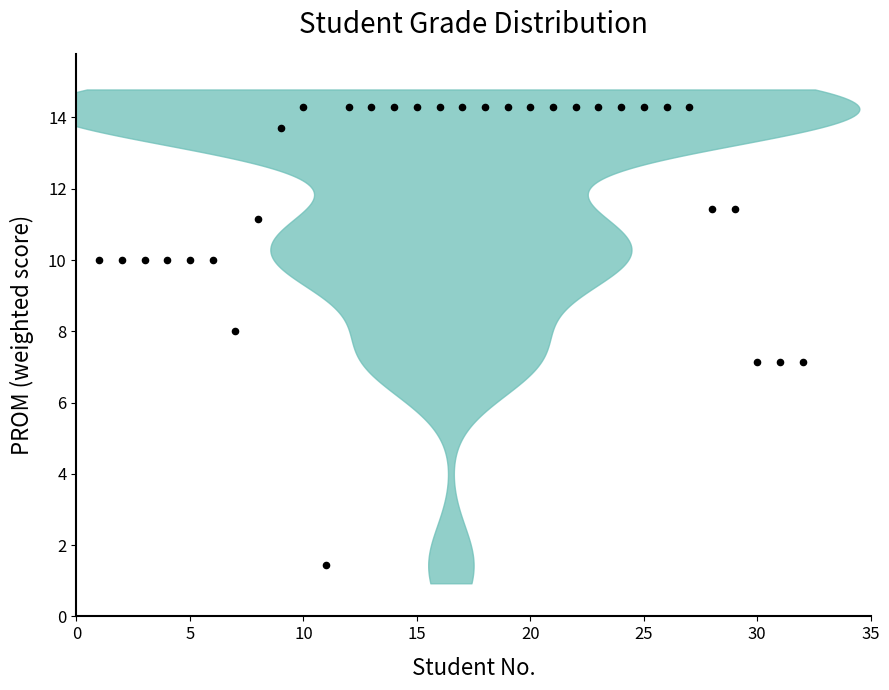

What is the range of X values (max minus min)?

31.0